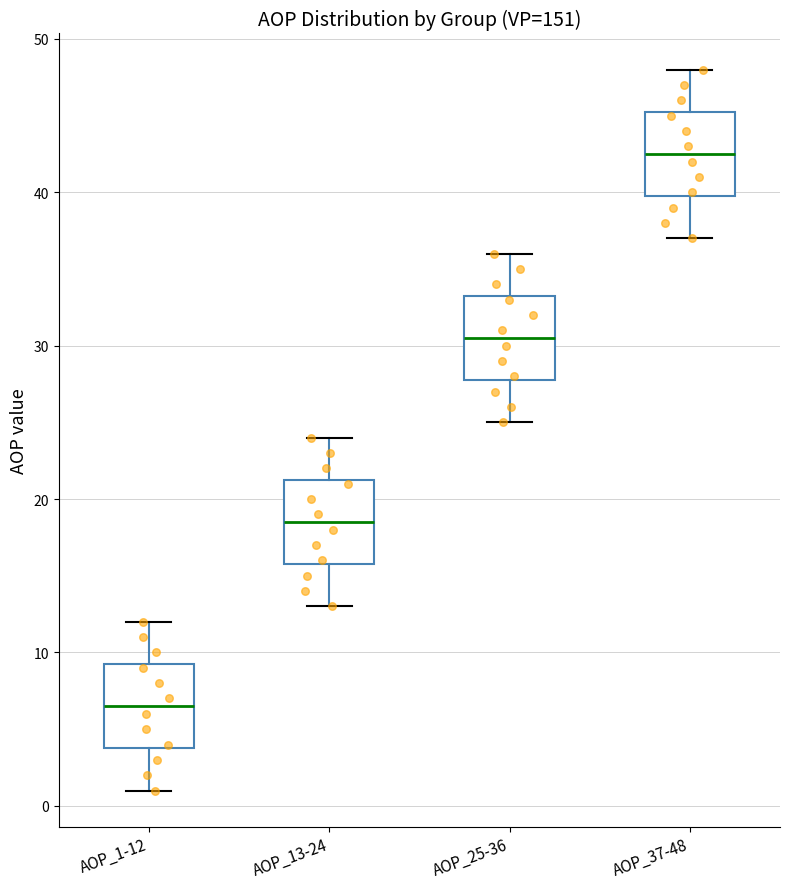

Reading left to right, transcribe this box plot: for each box, give where its median line is, the range the box spans, and where its two whiskers end, as read against the y-axis. The values are not printed on the chart, so give them approximately, as read against the axis.

AOP_1-12: median 7, box 4 to 9, whiskers 1 to 12
AOP_13-24: median 19, box 16 to 21, whiskers 13 to 24
AOP_25-36: median 31, box 28 to 33, whiskers 25 to 36
AOP_37-48: median 43, box 40 to 45, whiskers 37 to 48